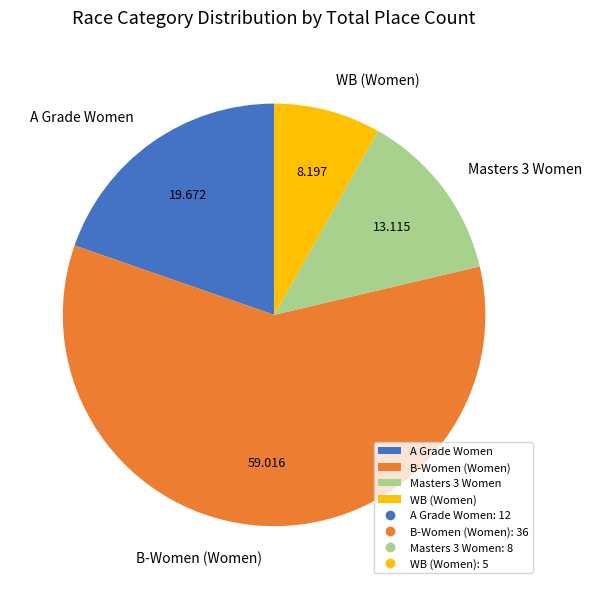

How many slices are in this pie chart?

4